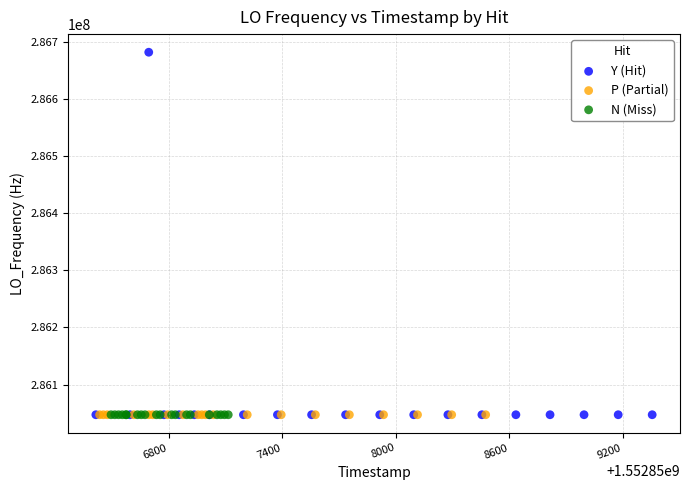

Which series reaches the maximum Y coordinate?

Y (Hit)